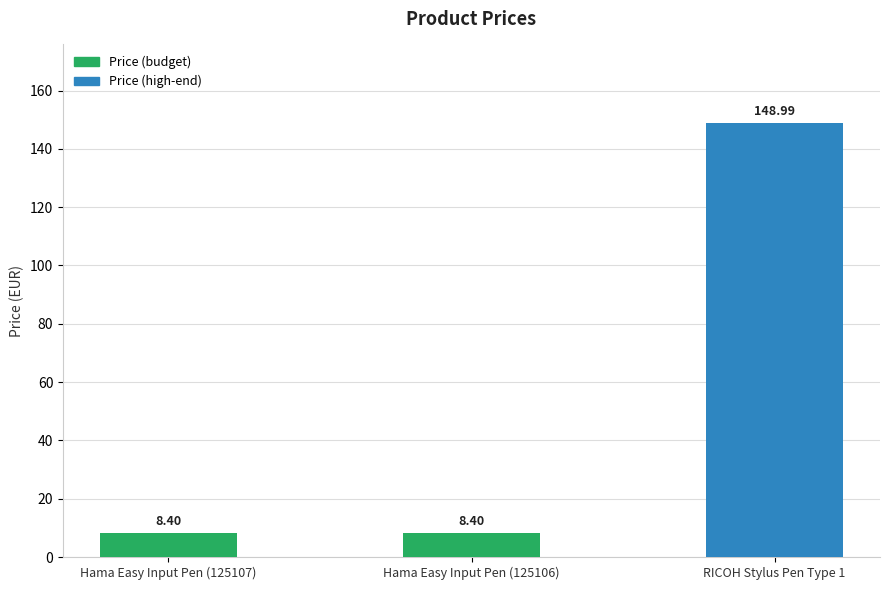

How many data points does each series have?

3